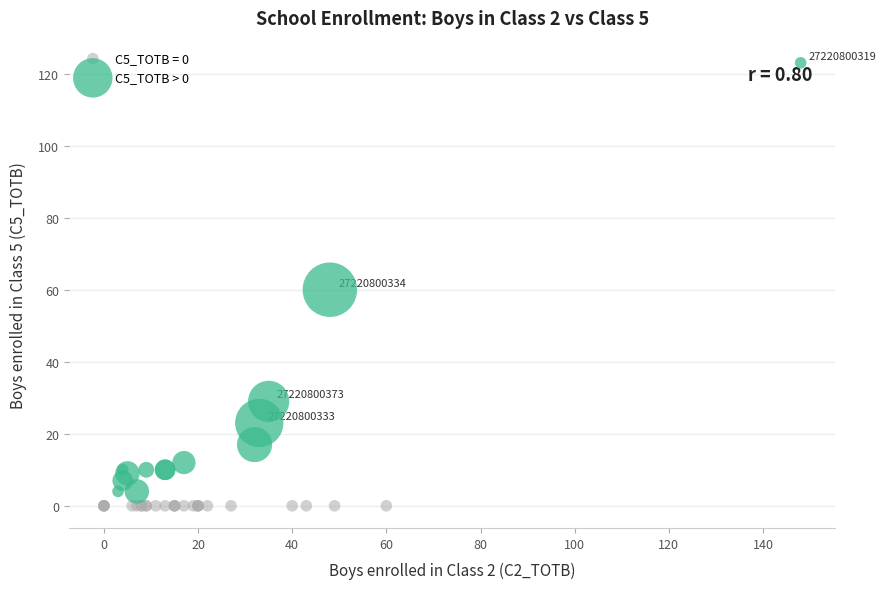

Which series reaches the maximum Y coordinate?

C5_TOTB > 0